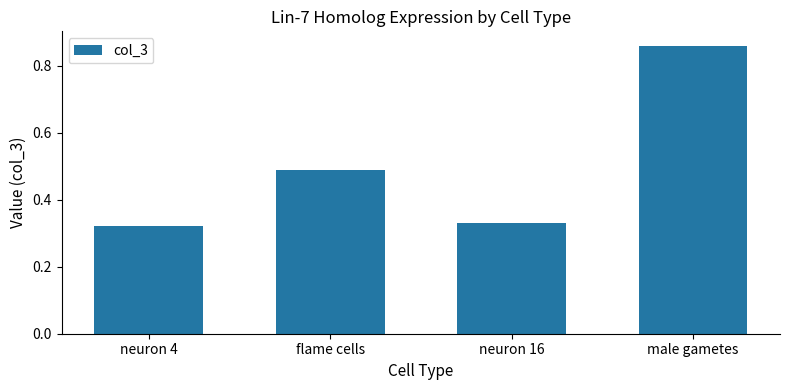

How many bars are there in total?

4